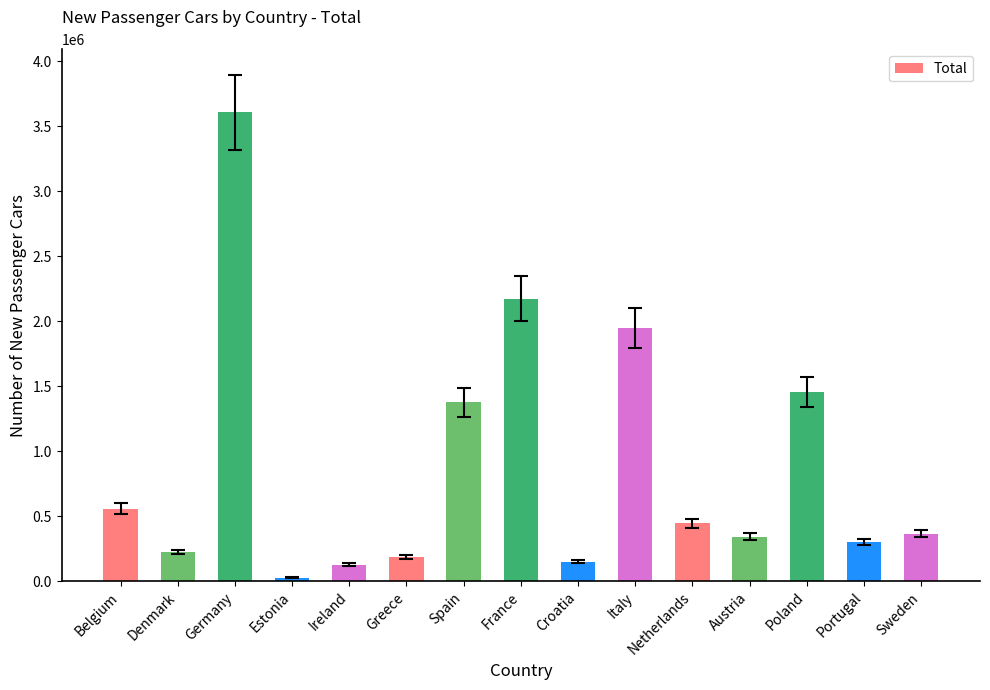

The chart shows a value of 800265 at Poland. True or false?

False